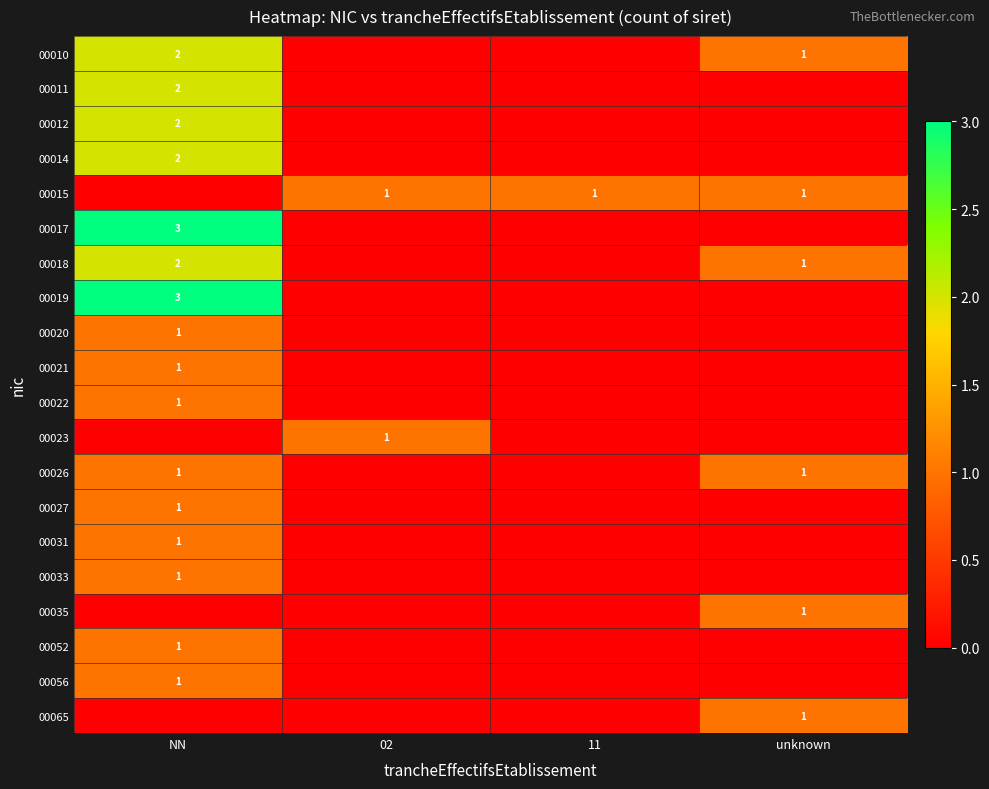

Is it true that 00012 equals 3 at NN?

False